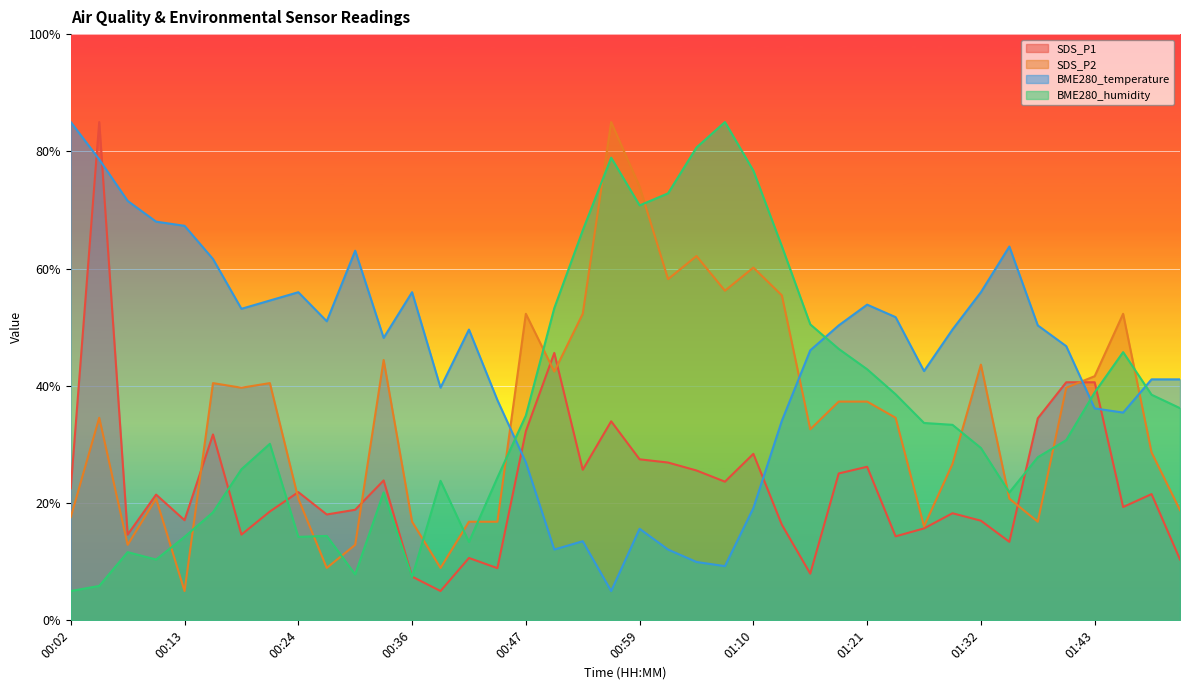

Is it true that SDS_P2 equals 28.6 at 01:49?

True